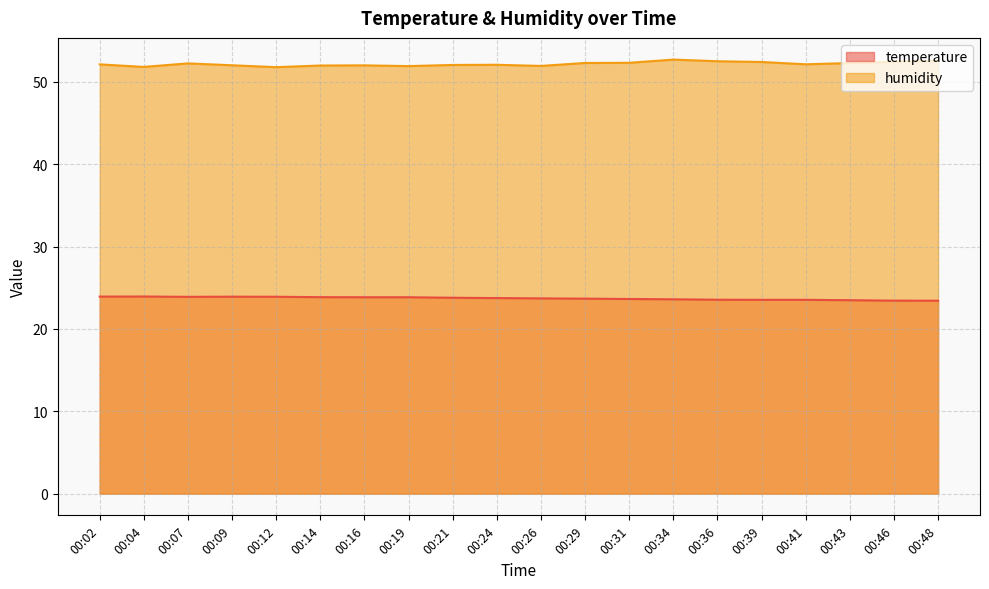

The value of humidity at 00:26 is 83.3. True or false?

False